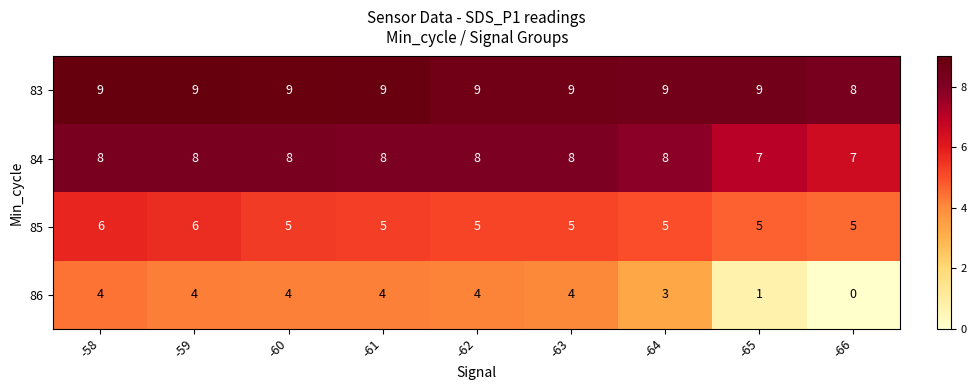

Which series has the largest total across all categories?

83